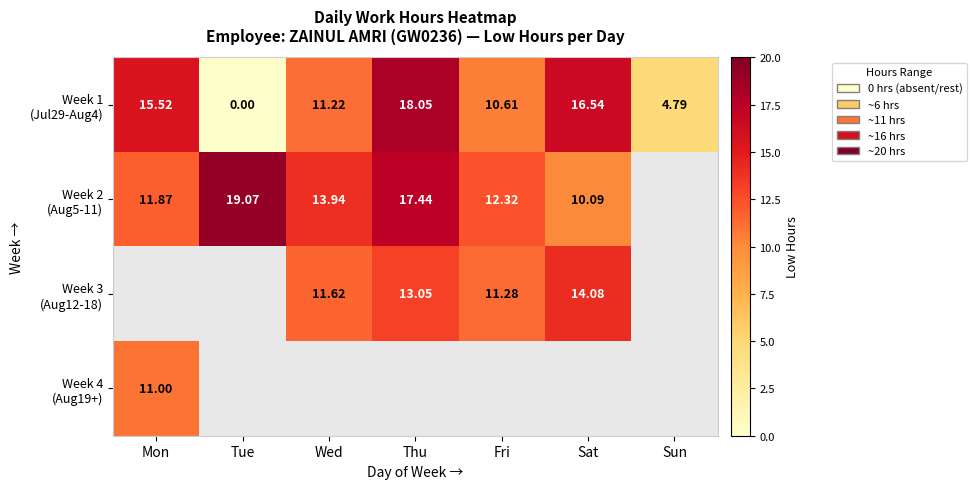

The value of Week 1 (Jul29-Aug4) at Sat is 6.2. True or false?

False